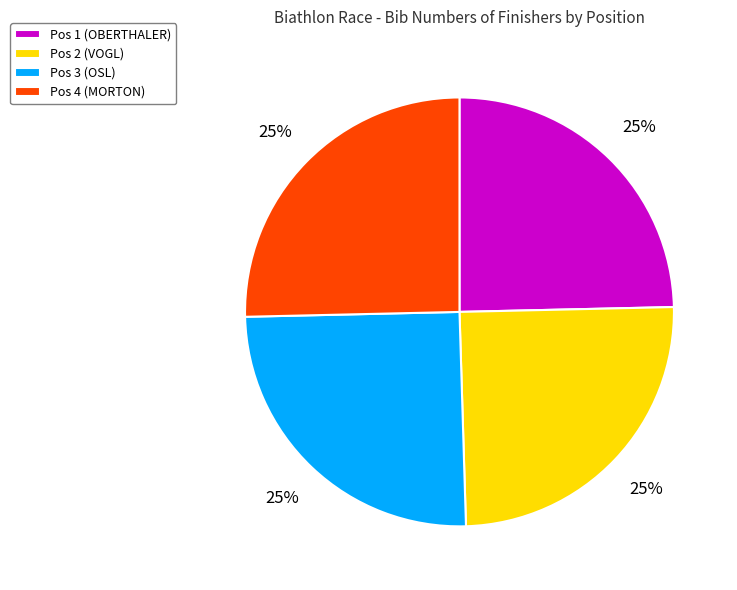

Approximately how many times larger is the value at Pos 4 (MORTON) compared to Pos 2 (VOGL)?

1.0